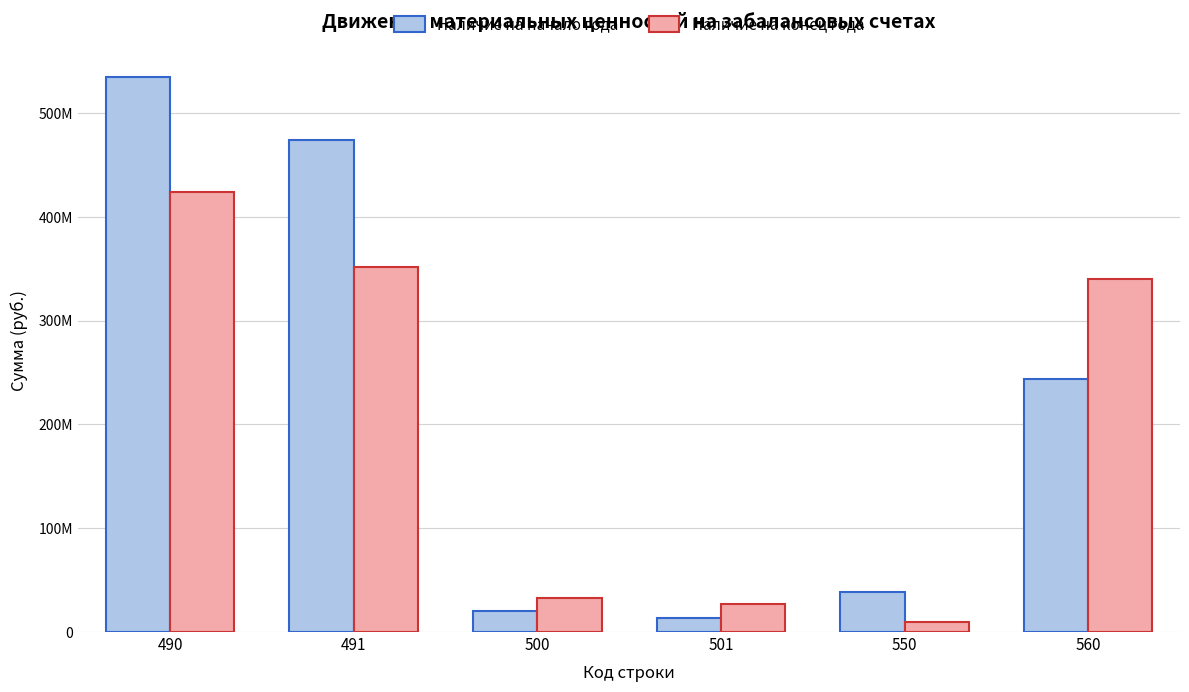

Are the bars horizontal?

No